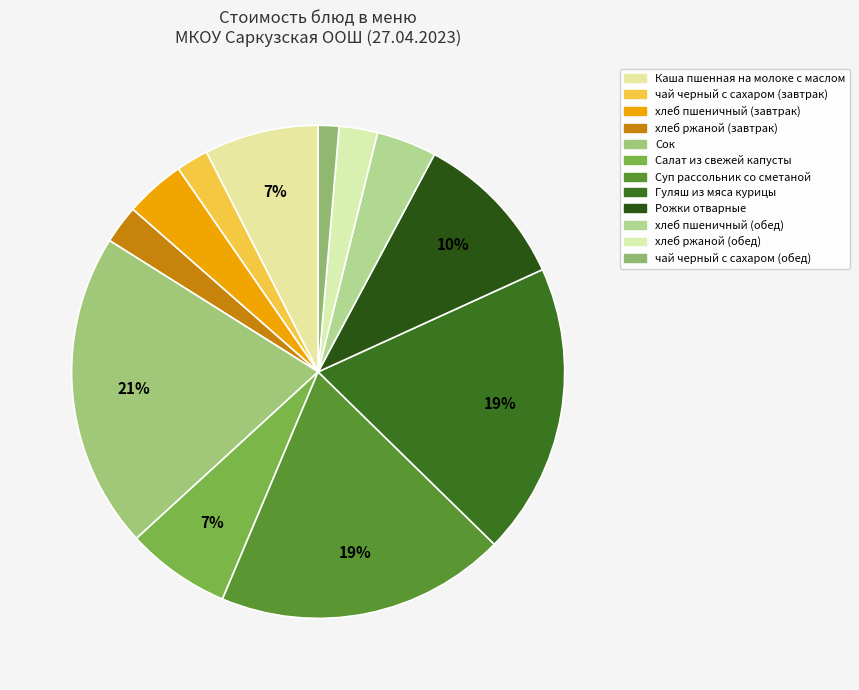

What is the change in value from чай черный с сахаром (завтрак) to Рожки отварные?

+8.8